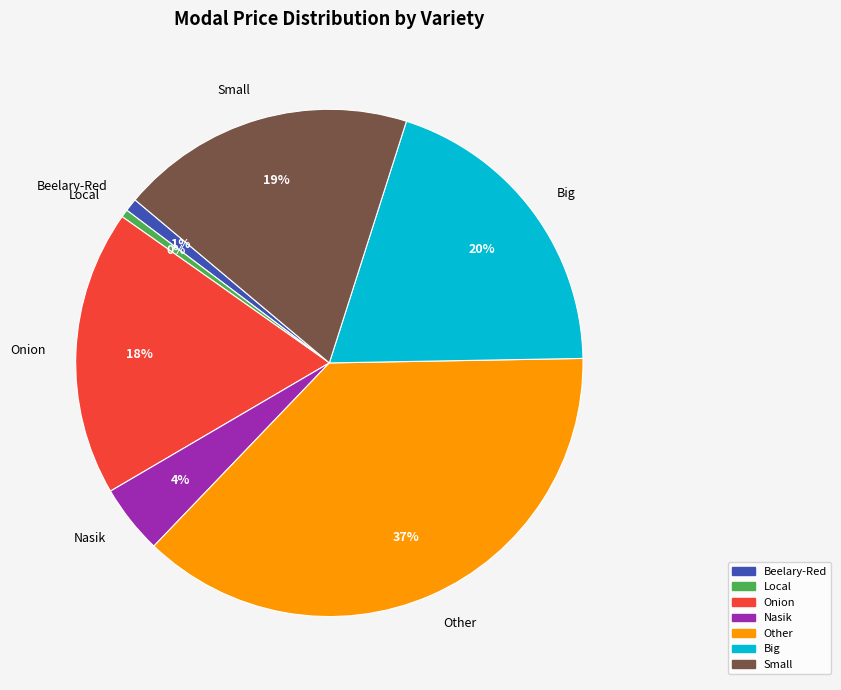

Is Onion the majority of the pie?

No